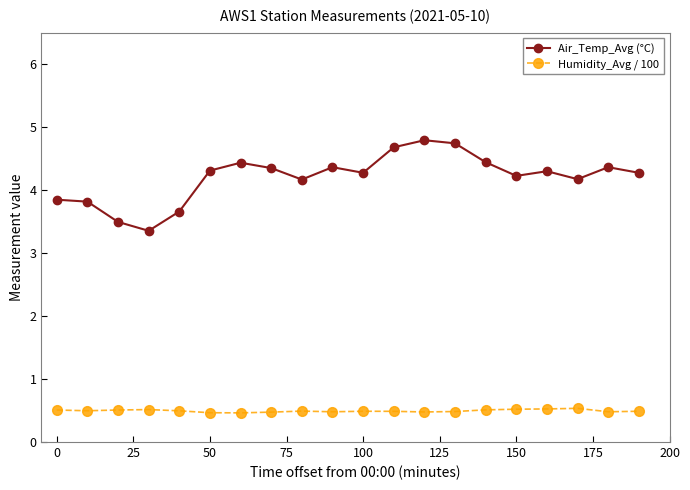

Rank the series by their maximum value, from lowest to highest.

Humidity_Avg / 100, Air_Temp_Avg (°C)